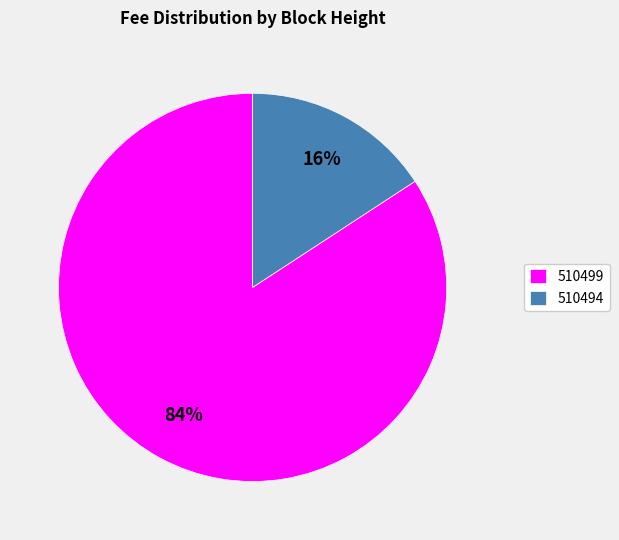

The 510499 slice represents 72% of the pie. True or false?

False